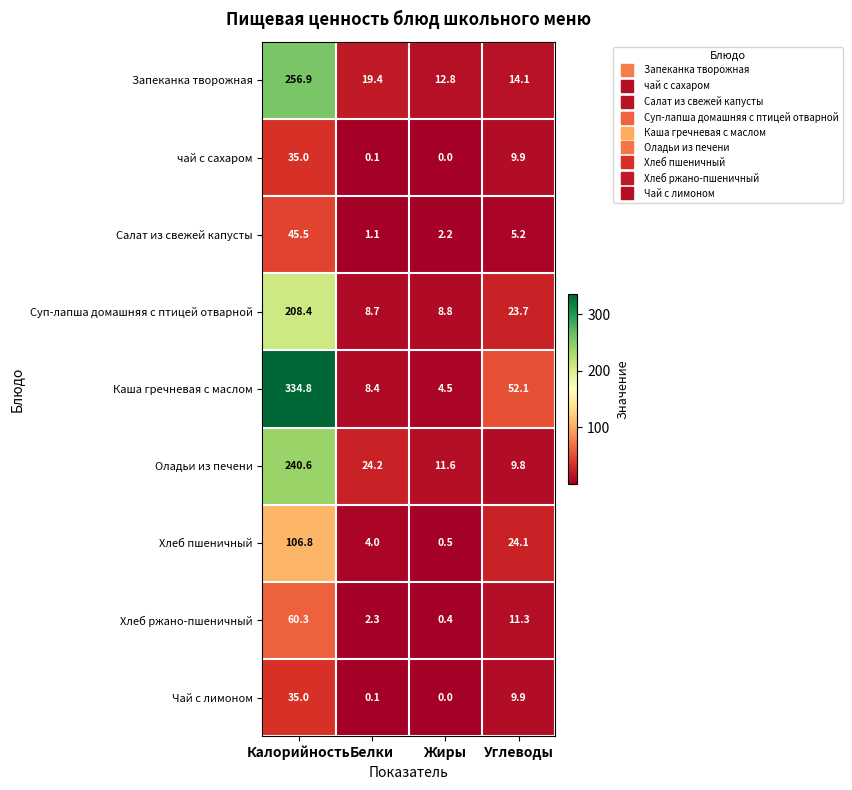

At which label is Оладьи из печени closest to 125?

Белки